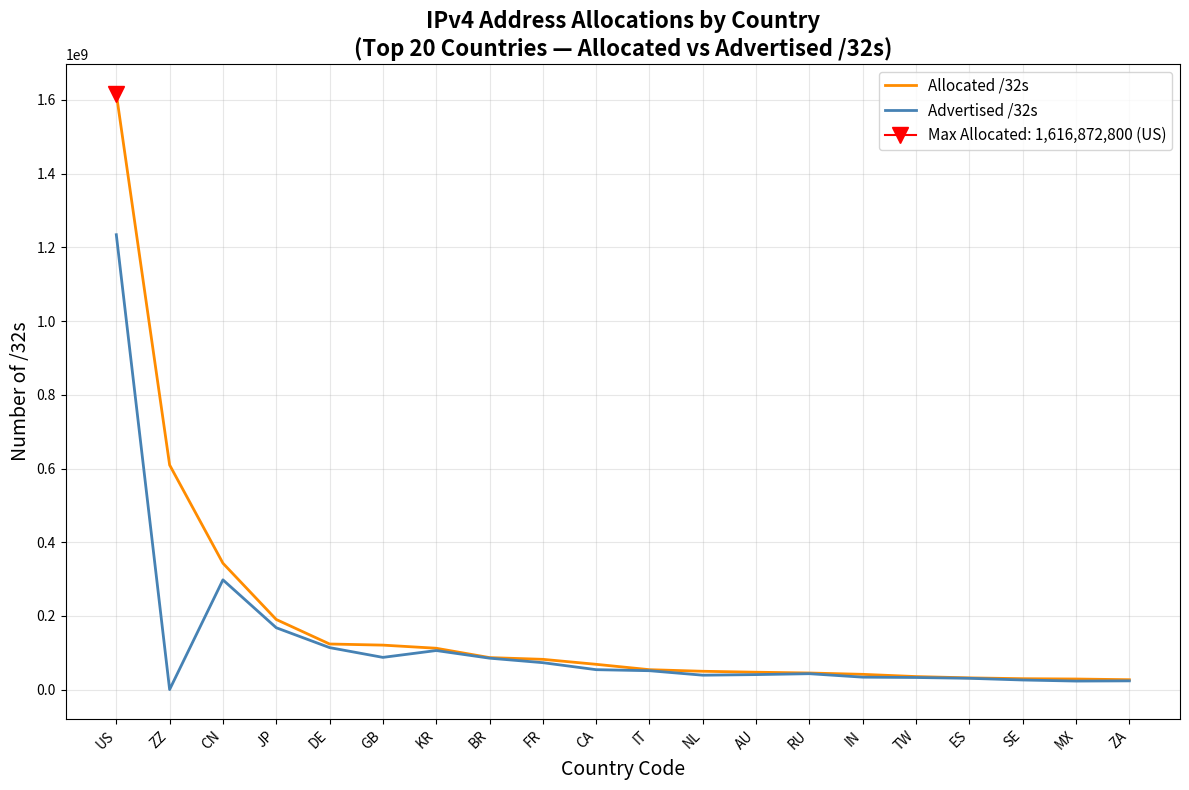

True or false: Allocated /32s and Advertised /32s intersect in this chart.

False